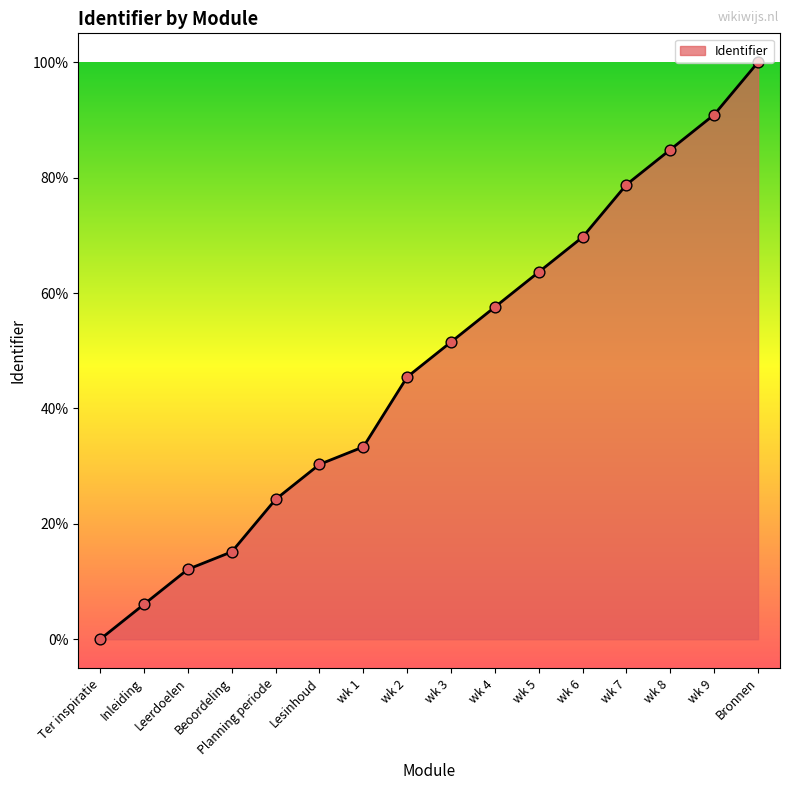

What is the ratio of the value at Planning periode to the value at Lesinhoud?

0.8